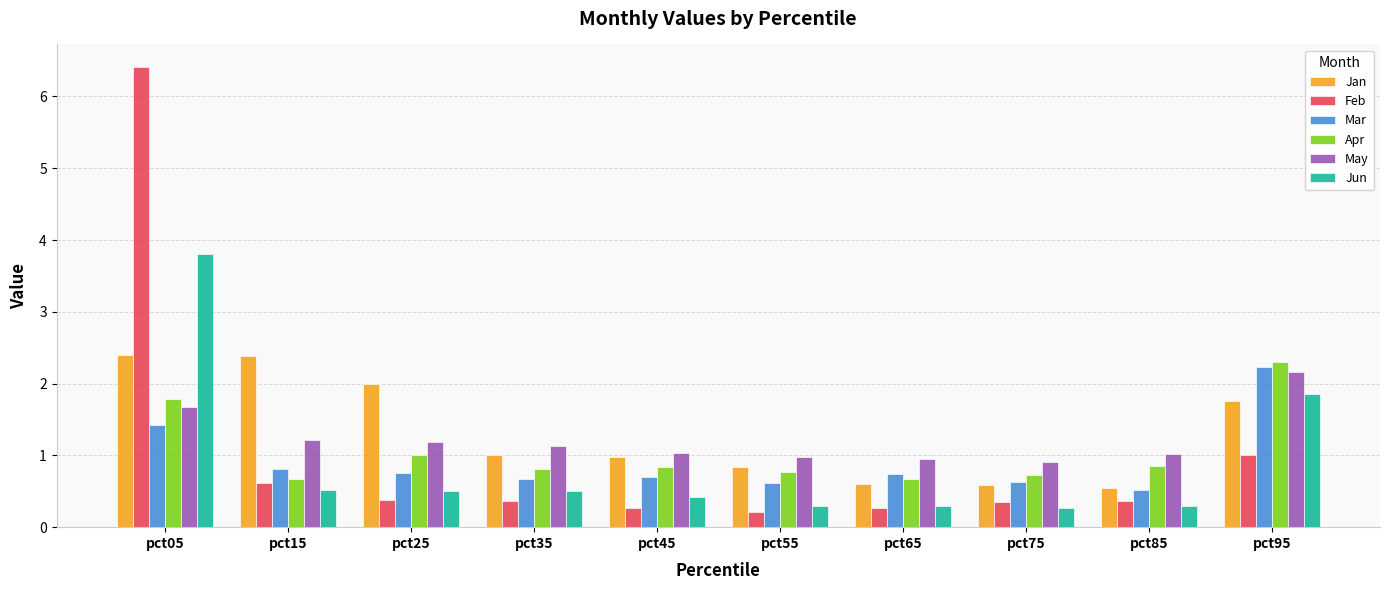

What is the maximum value for May?

2.2